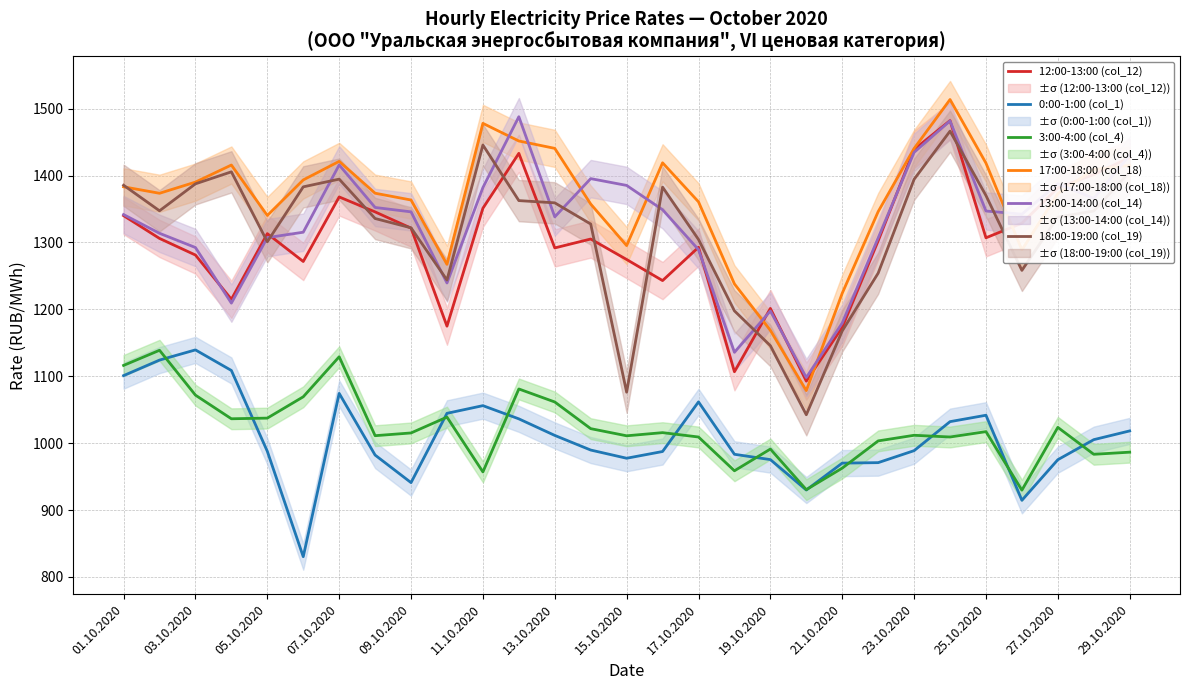

The 18:00-19:00 (col_19) series shows 539.3 at 19.10.2020. True or false?

False